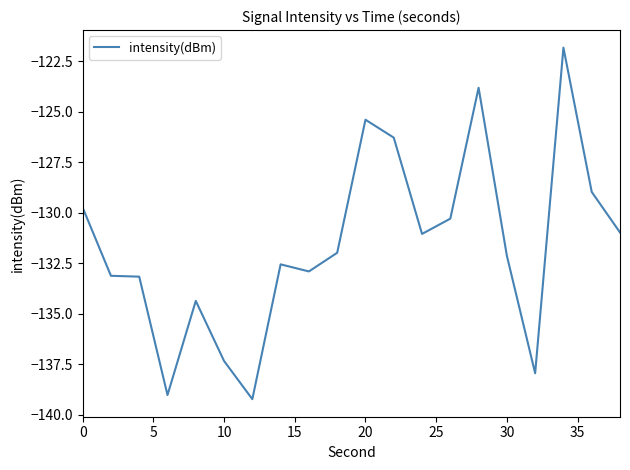

What is the greatest value displayed?

-121.8